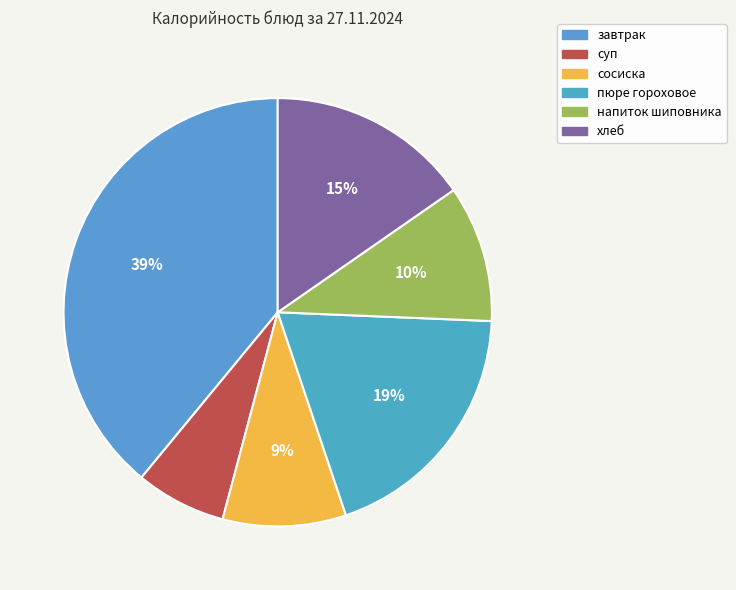

How many segments does this pie chart have?

6